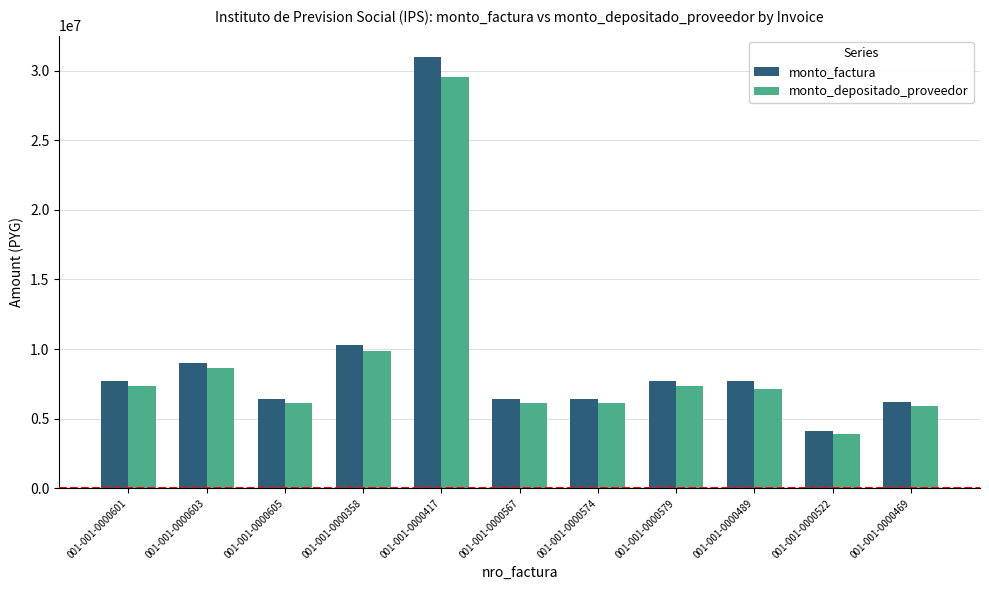

Is the value of monto_factura at 001-001-0000417 greater than the value of monto_depositado_proveedor at 001-001-0000567?

Yes